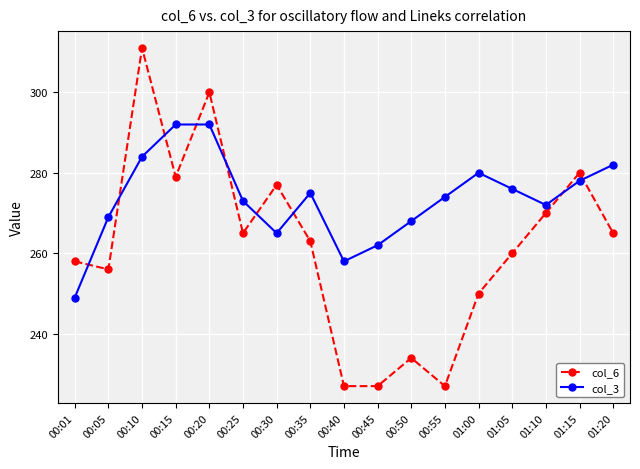

Reading left to right, what are all the values shown in this chart?

col_6: 258	256	311	279	300	265	277	263	227	227	234	227	250	260	270	280	265
col_3: 249	269	284	292	292	273	265	275	258	262	268	274	280	276	272	278	282